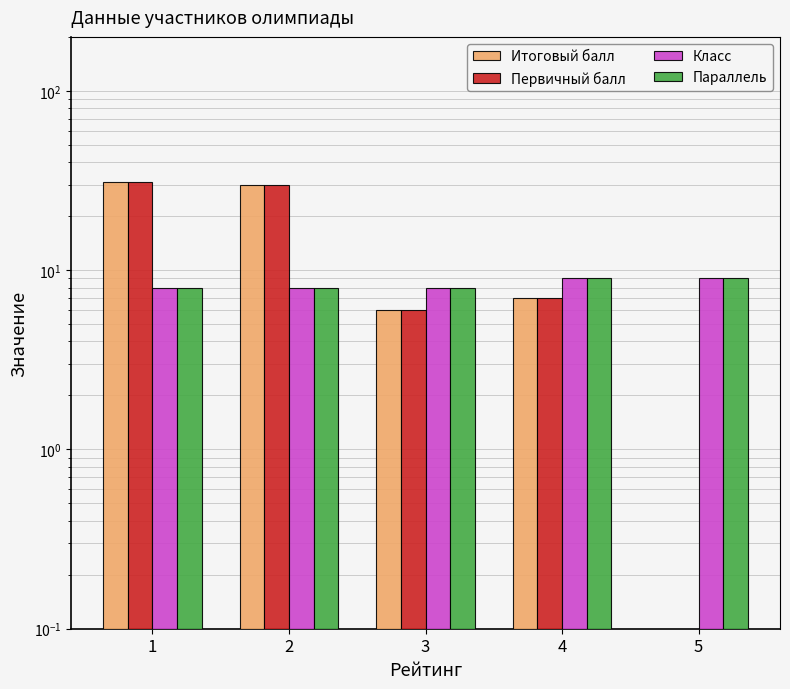

What is the difference between the Итоговый балл values at 5 and 4?

7